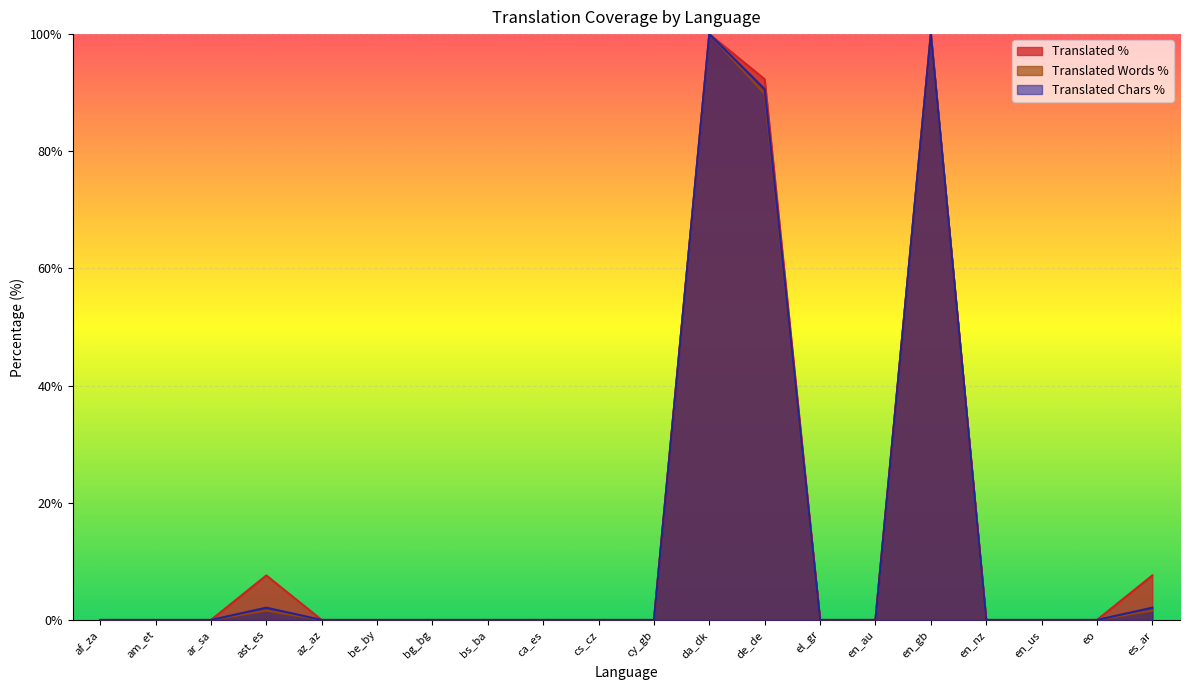

Is it true that translated_percent equals -46.8 at cs_cz?

False